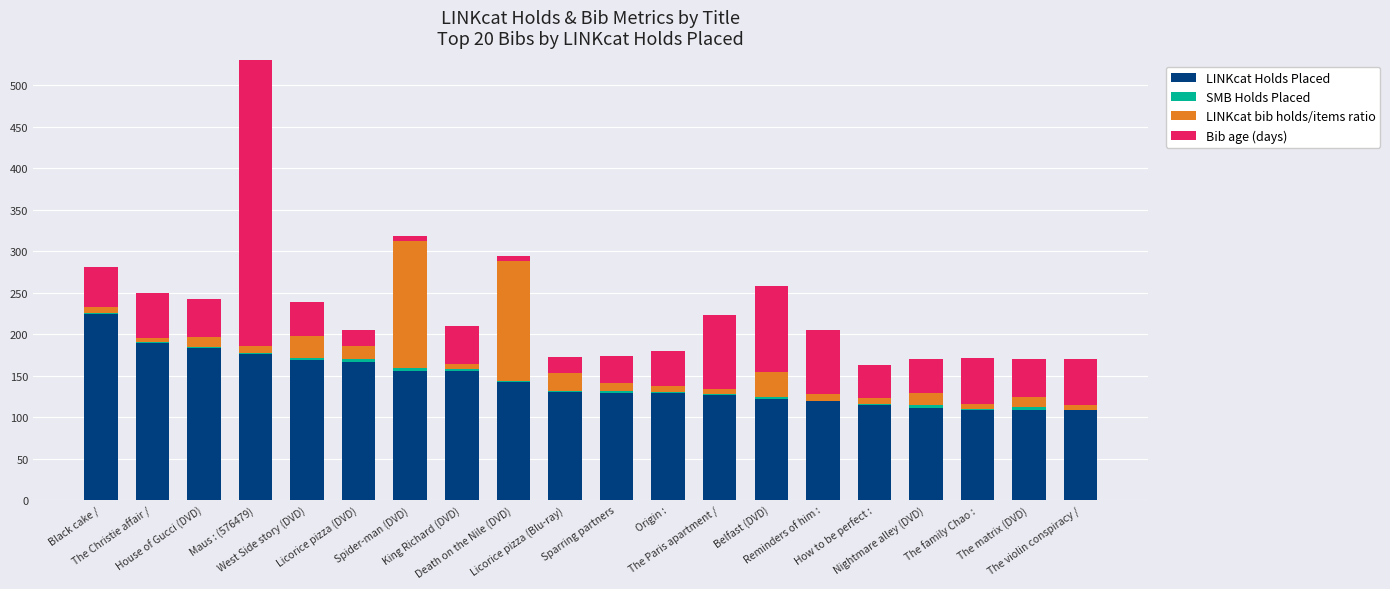

Which category has the lowest value in the Bib age (days) series?

Spider-man (DVD)